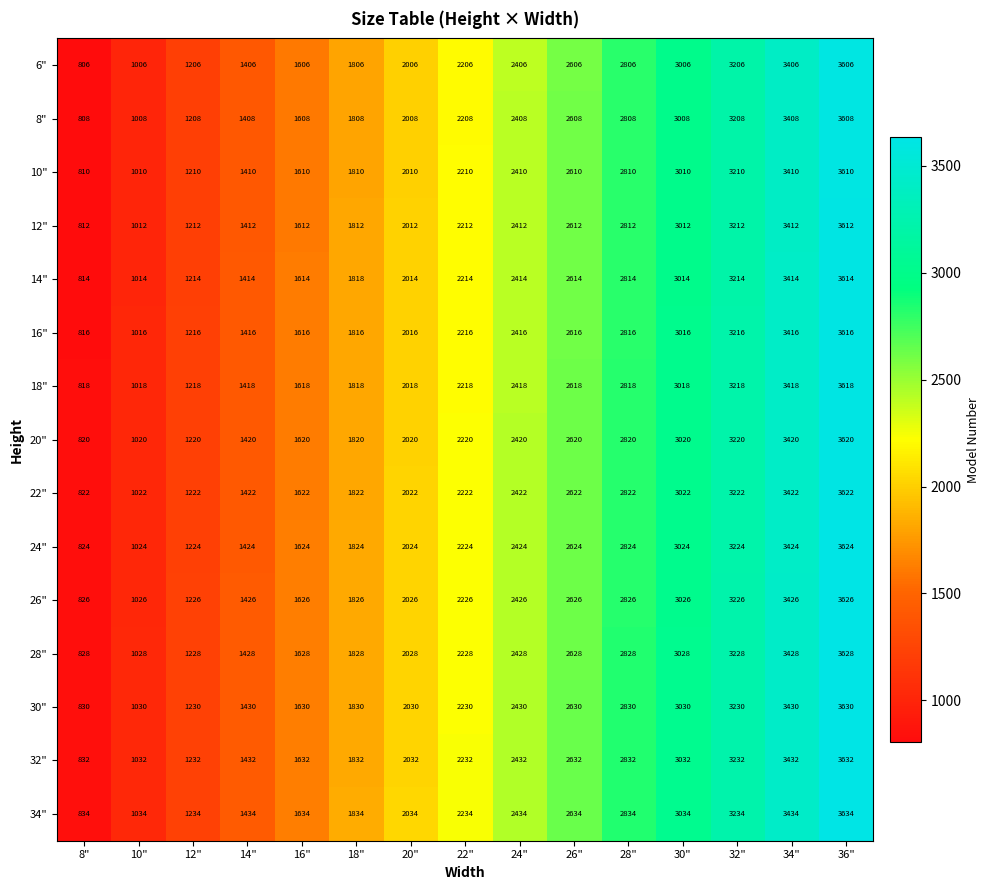

What is the difference between the 10" values at 36" and 18"?

1800